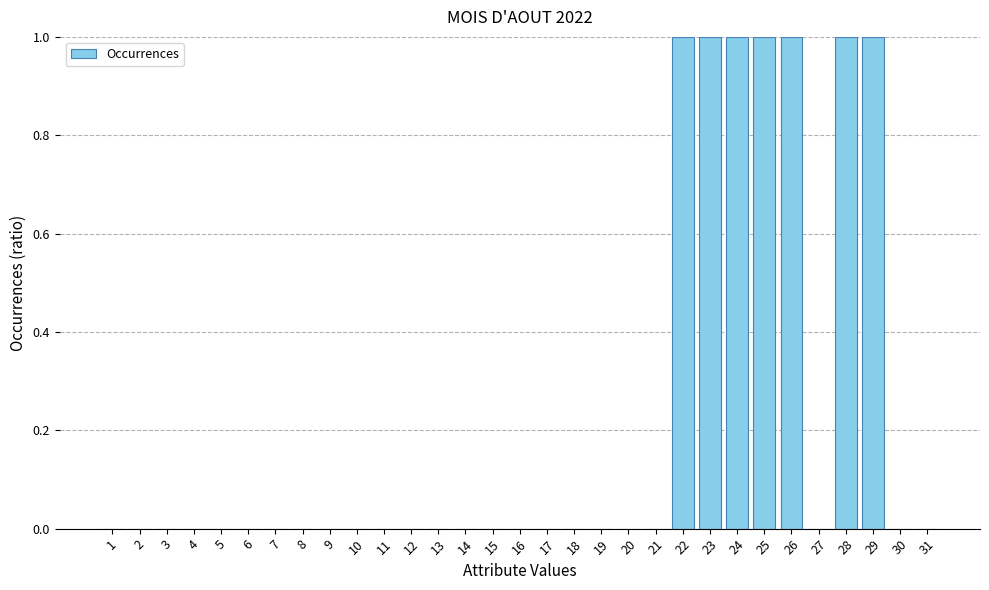

Reading right to left, extract all data points from this chart.

0	0	1	1	0	1	1	1	1	1	0	0	0	0	0	0	0	0	0	0	0	0	0	0	0	0	0	0	0	0	0